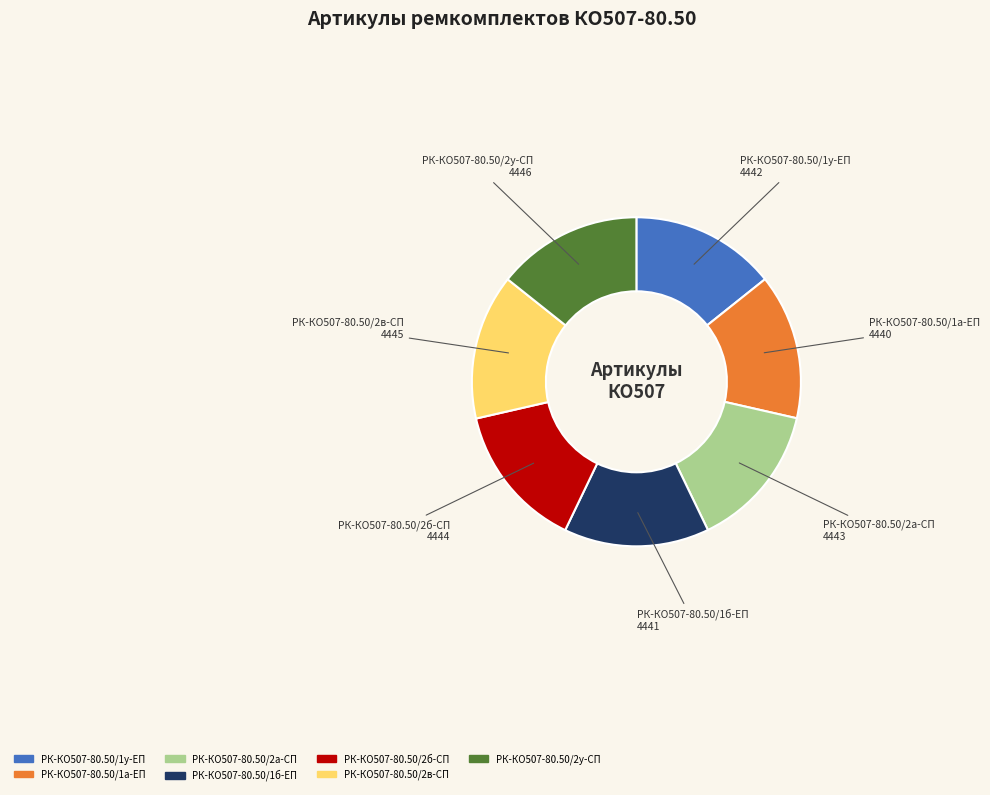

Is the sum of РК-КО507-80.50/2у-СП and РК-КО507-80.50/2а-СП greater than half?

No